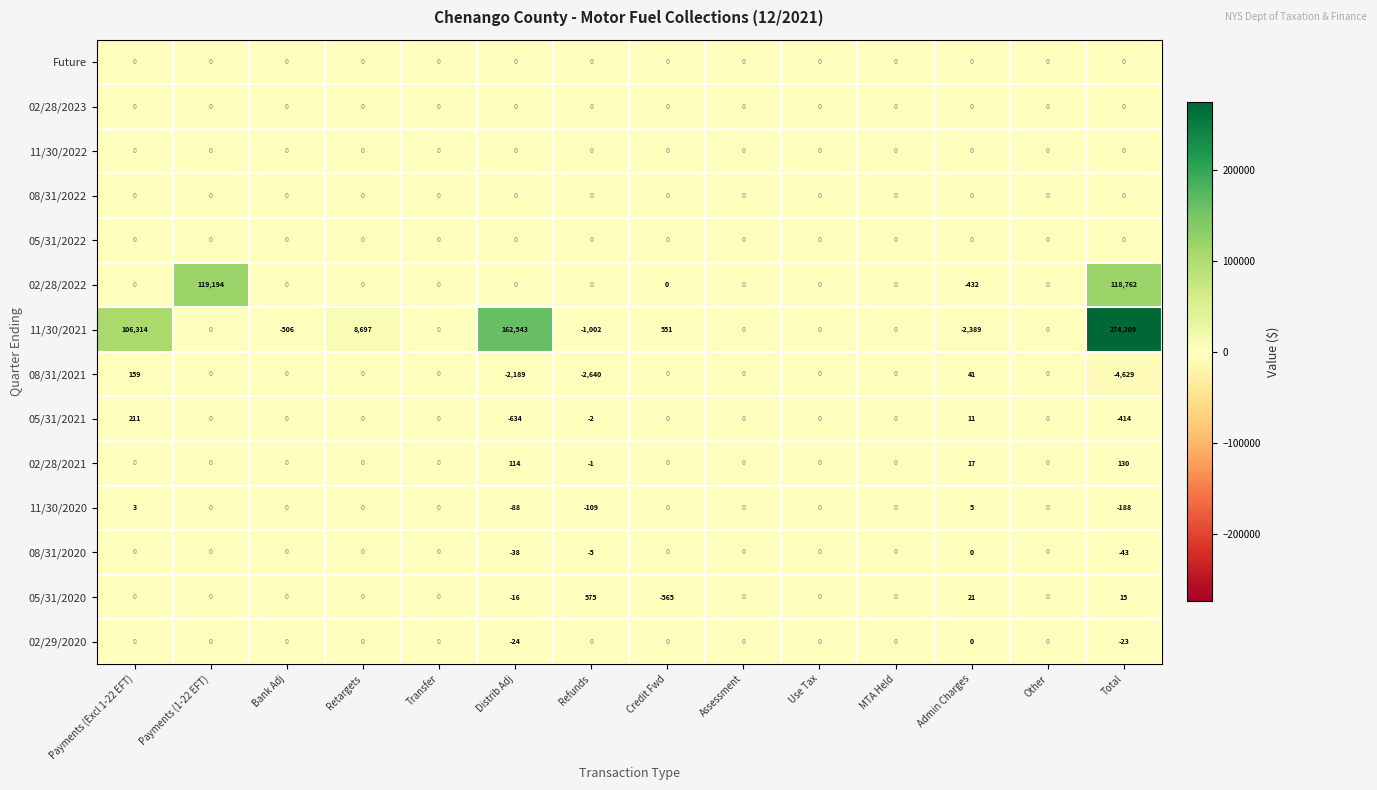

How many negative values does the 05/31/2021 series have?

3